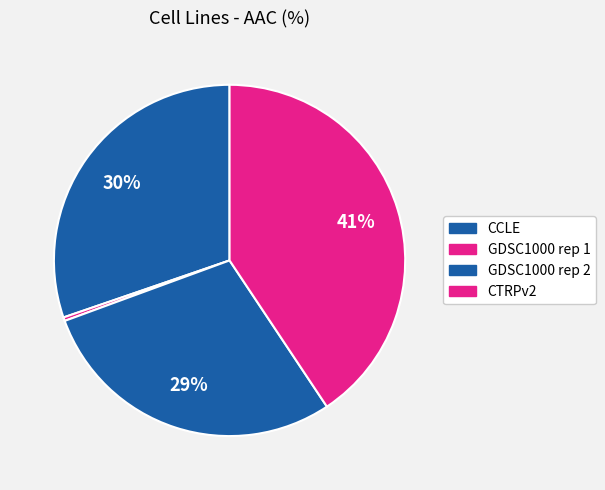

What is the smallest slice in the pie chart?

GDSC1000 rep 1